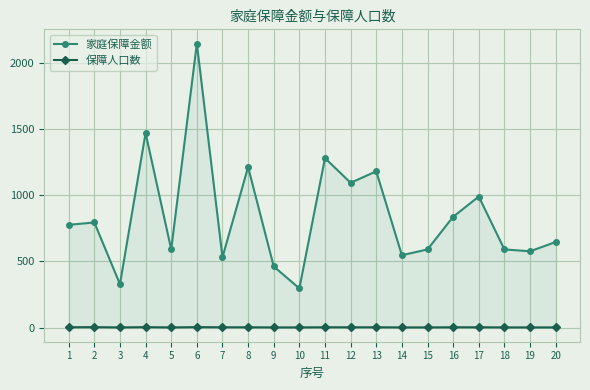

At which category does the chart reach its peak across all series?

6